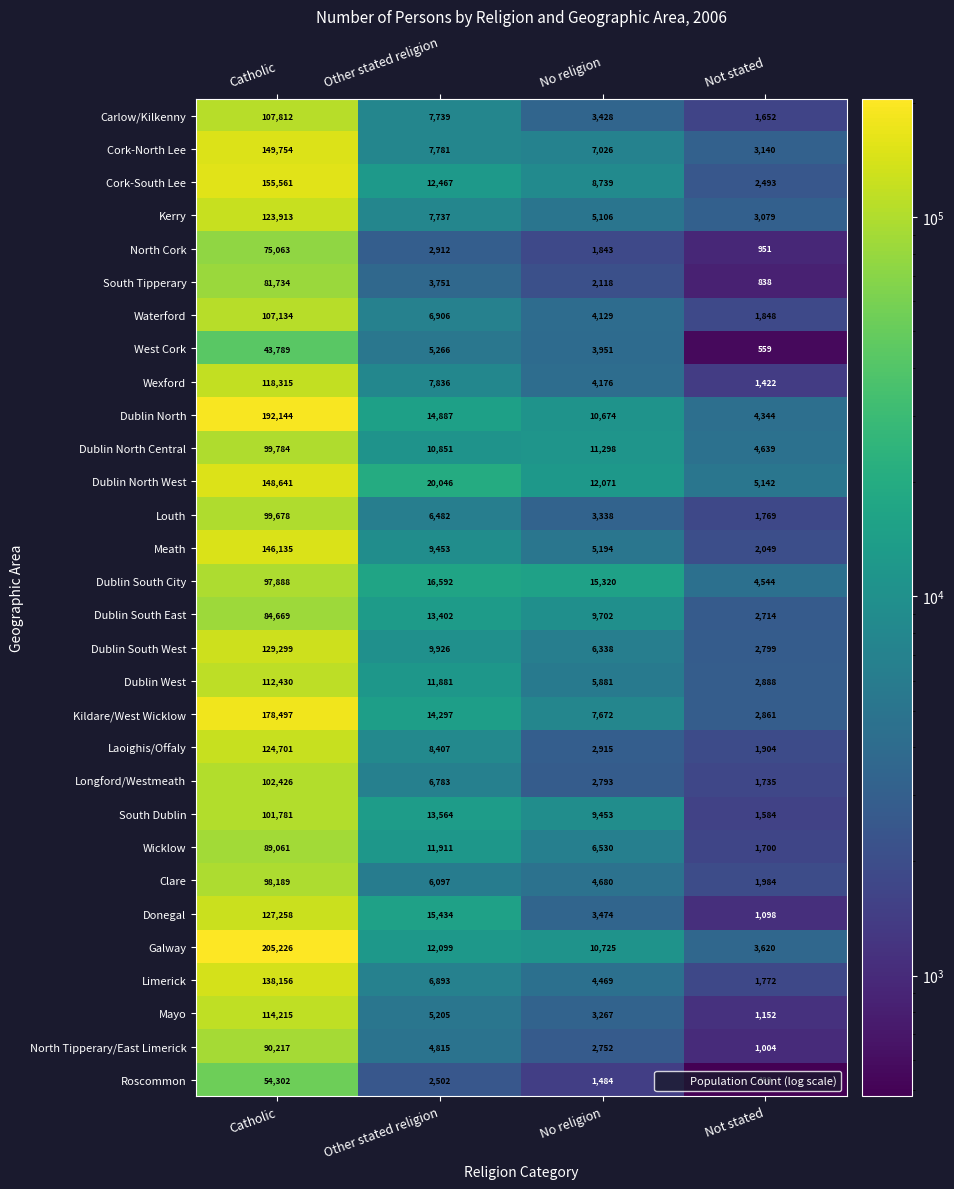

At which category is the sum across all series the highest?

Catholic